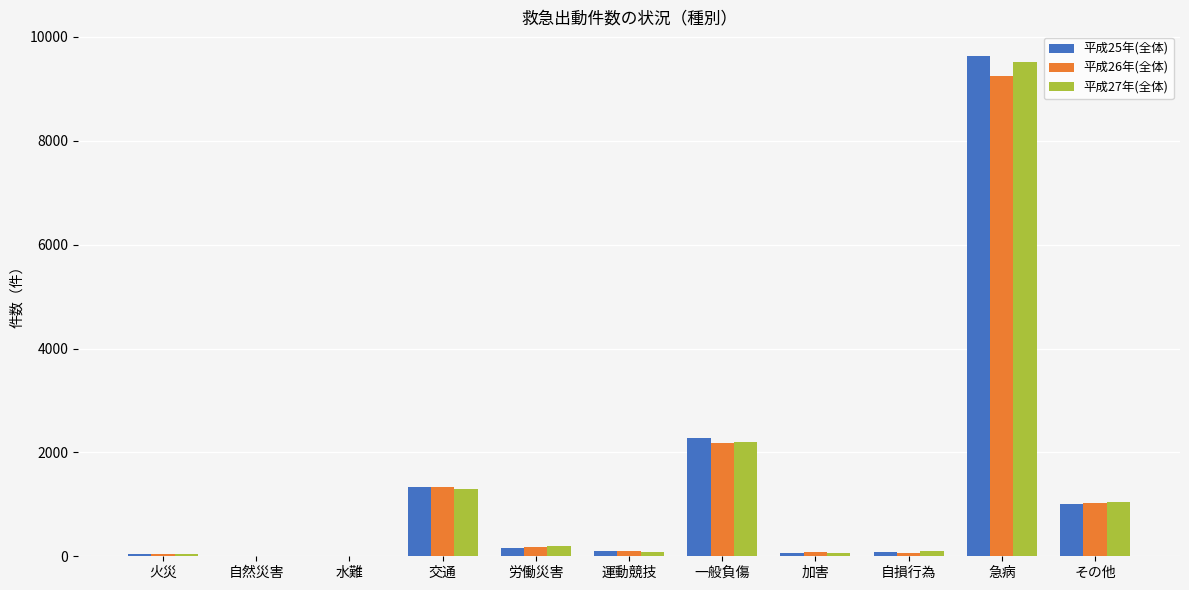

Which category has the highest value in the 平成25年(全体) series?

急病